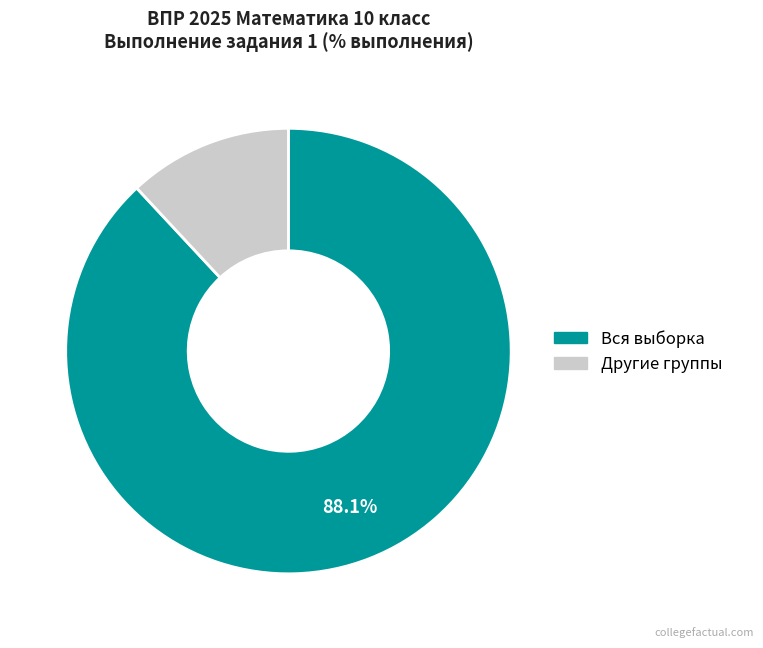

Between Другие группы and Вся выборка, which is larger?

Вся выборка